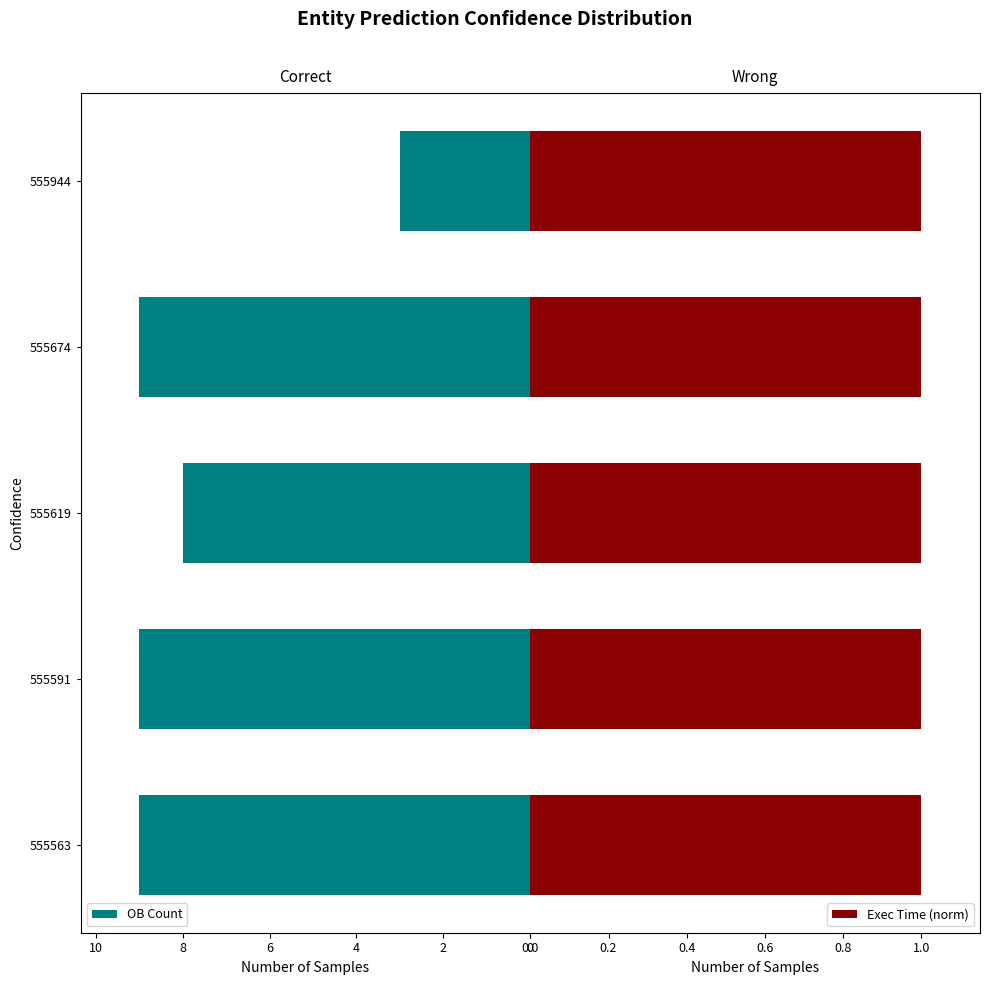

Rank the series by their average value, from lowest to highest.

Exec Time (norm), OB Count